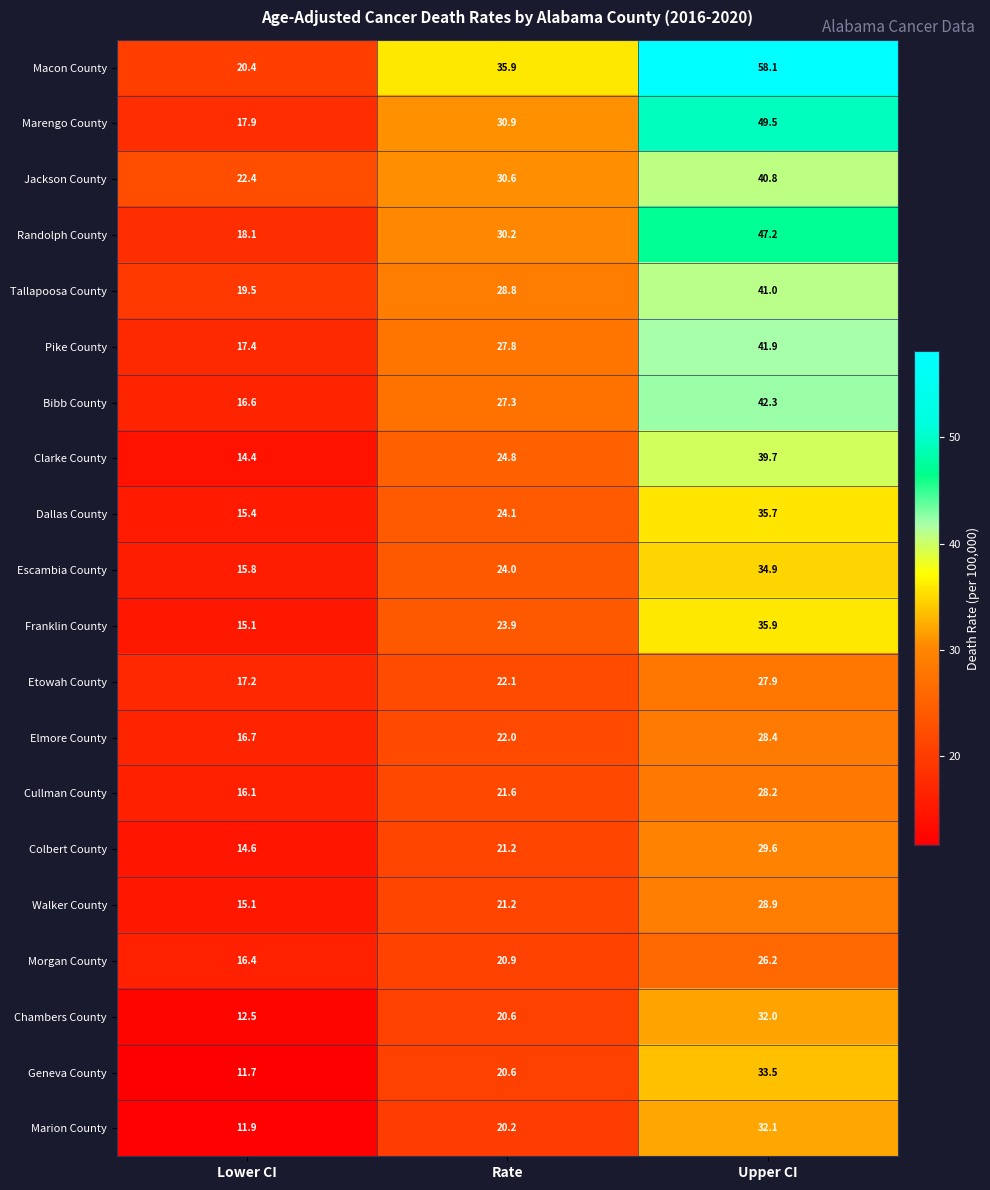

Which category has the lowest value across all series?

Lower CI